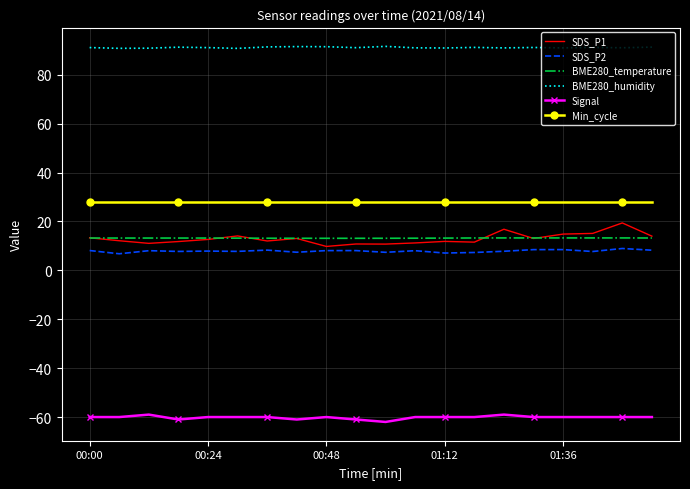

Which series has the widest spread of values?

SDS_P1